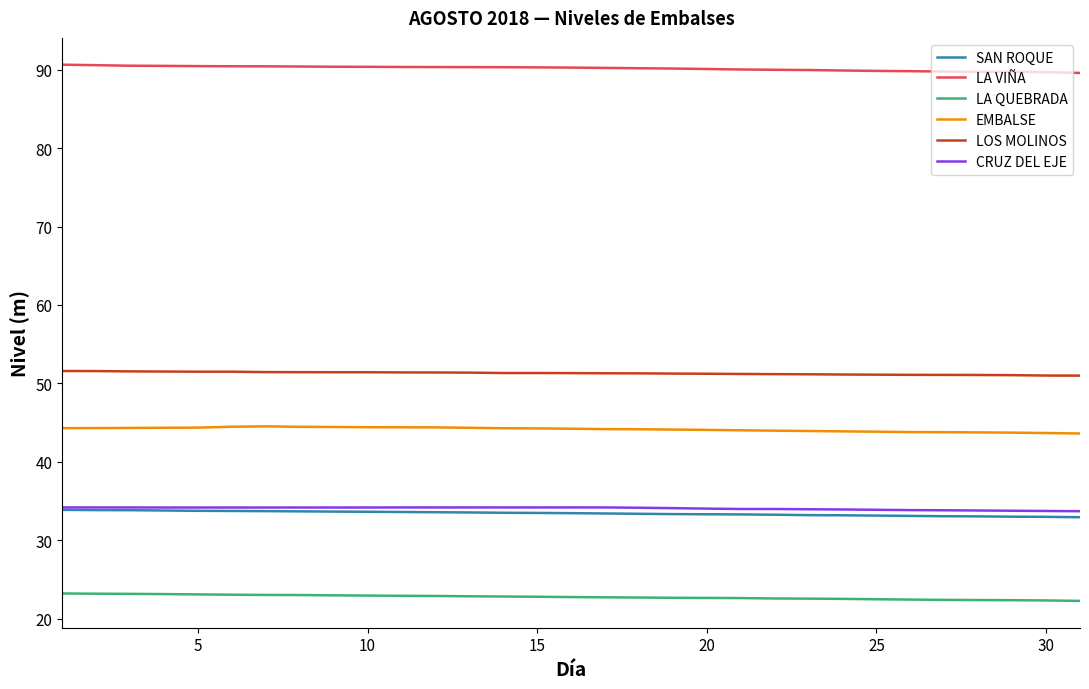

True or false: EMBALSE and CRUZ DEL EJE cross at least once.

False